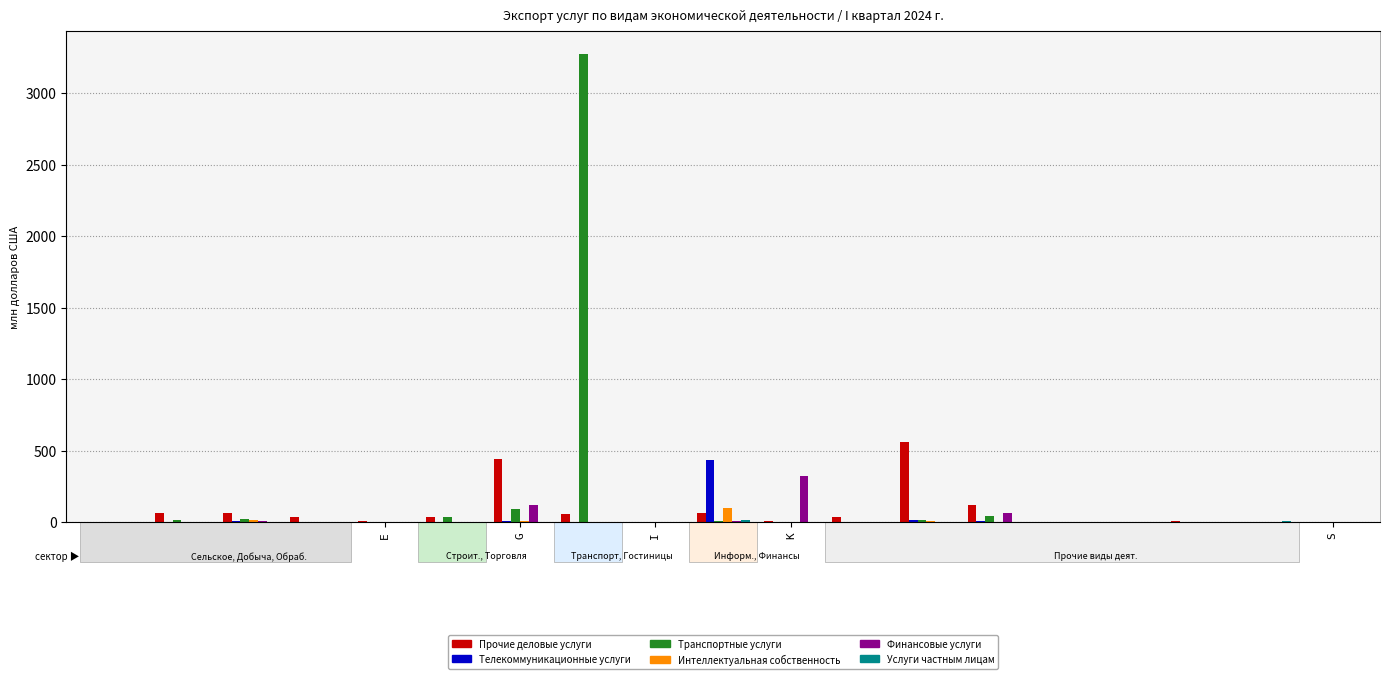

What value does the Прочие деловые услуги series have at L?

36.8